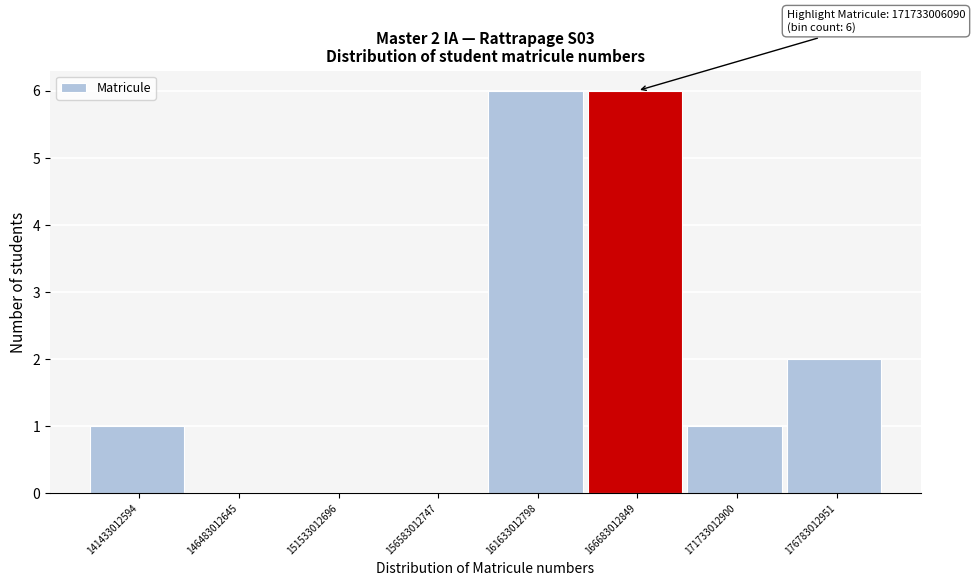

Reading left to right, what are all the values shown in this chart?

141433012594=1	146483012645=0	151533012696=0	156583012747=0	161633012798=6	166683012849=6	171733012900=1	176783012951=2